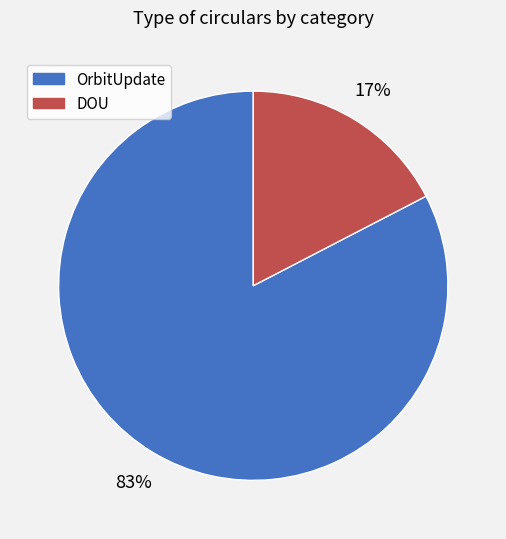

Is there any slice that represents more than half of the pie?

Yes